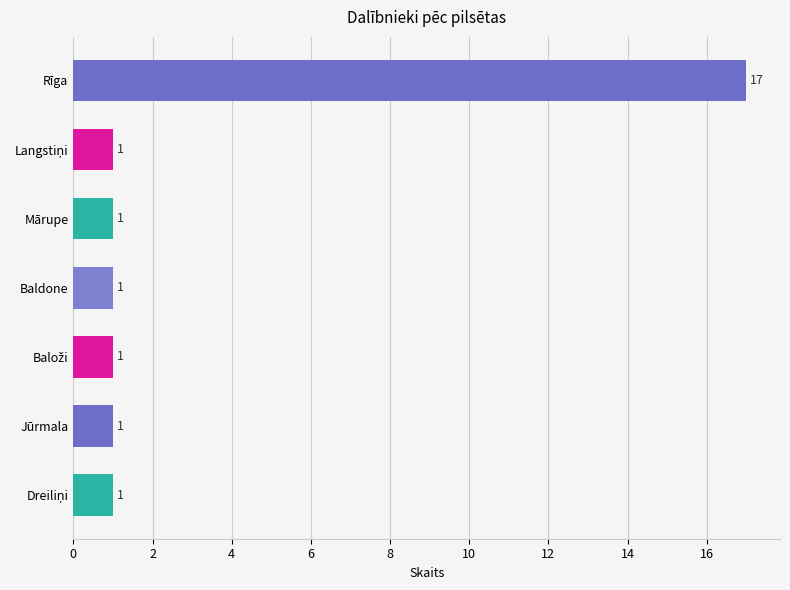

What is the difference between the maximum and minimum values?

16